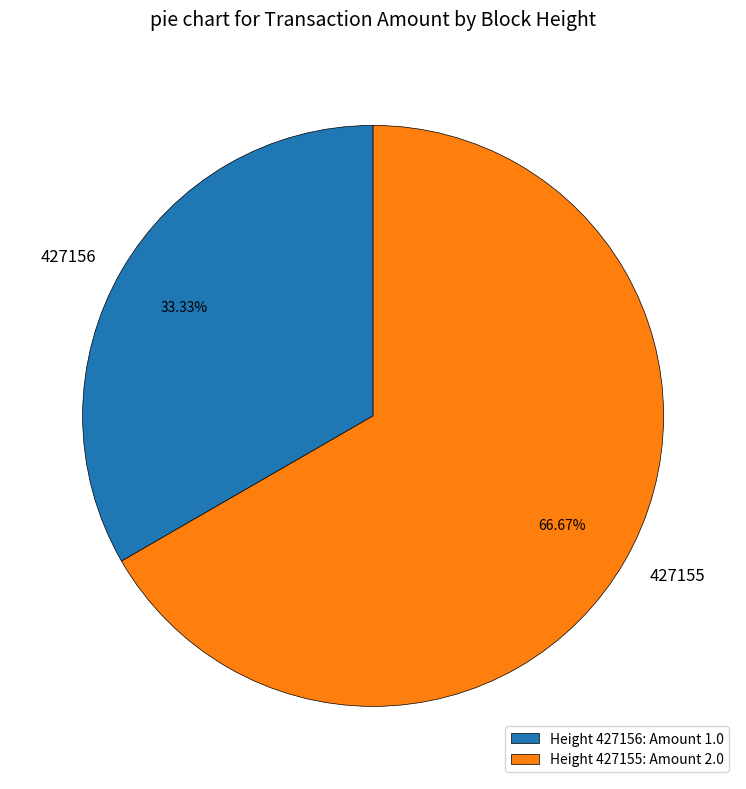

What percentage is the 427156 slice, to the nearest percent?

33%